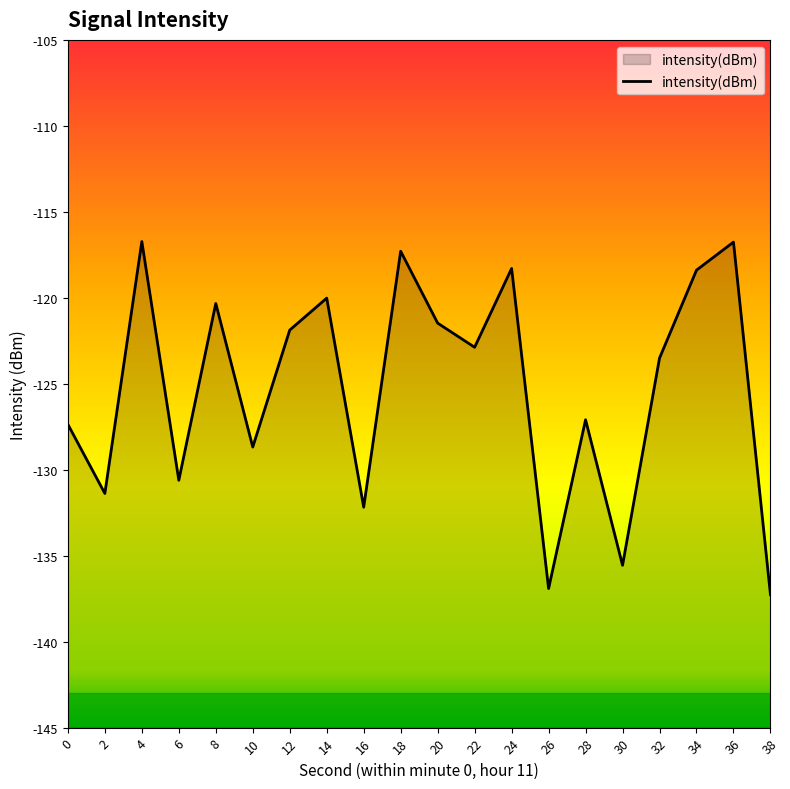

True or false: the data shows -49.2 at 32.

False